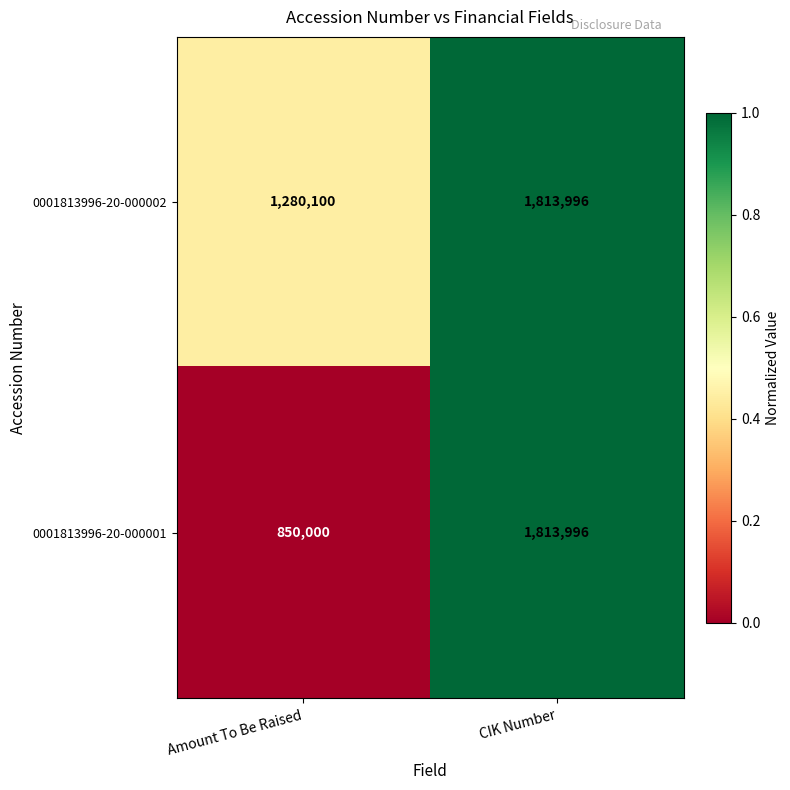

Is it true that 0001813996-20-000001 equals 309512 at Amount To Be Raised?

False